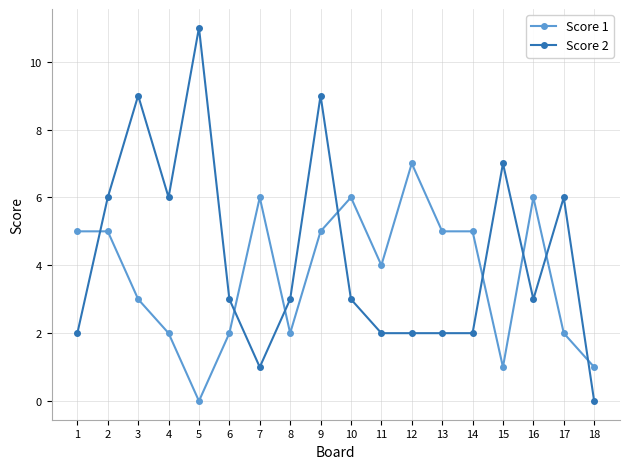

Where do Score 2 and Score 1 first cross each other?

1 and 2